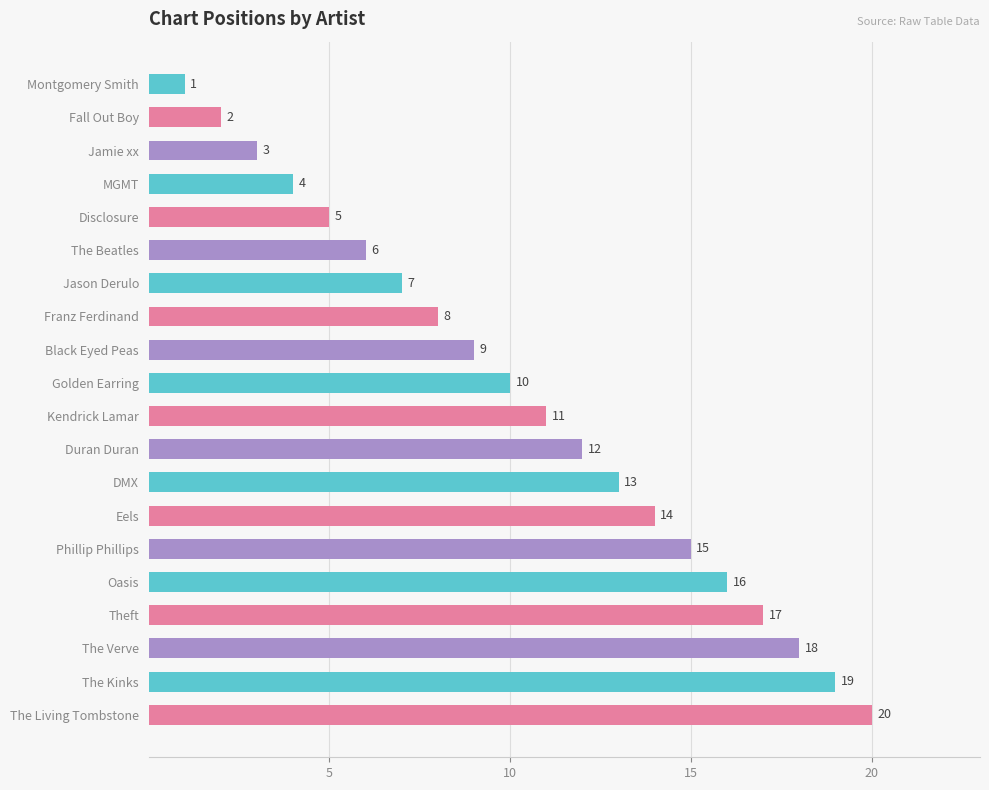

Where is the data nearest to the value 10?

Golden Earring